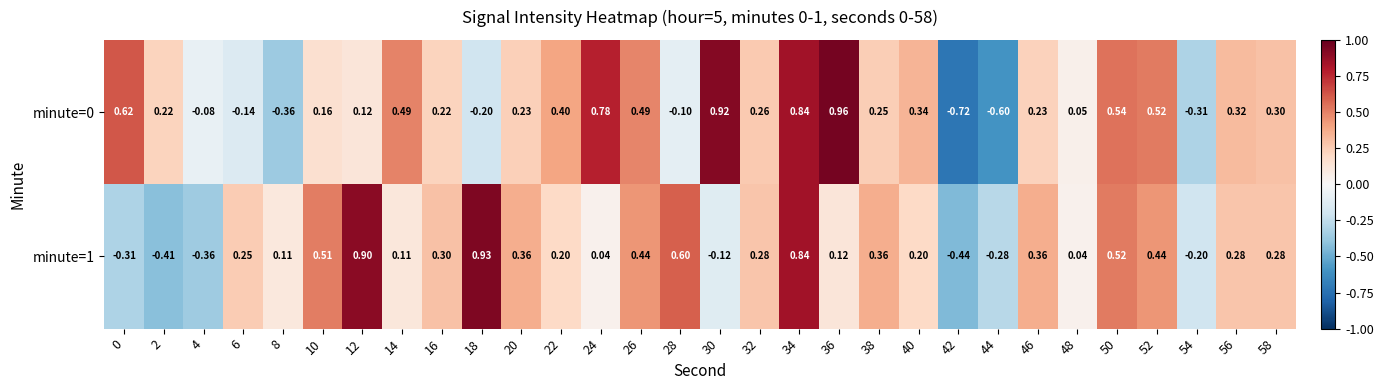

Is the value of minute=1 at 6 greater than the value of minute=0 at 26?

No